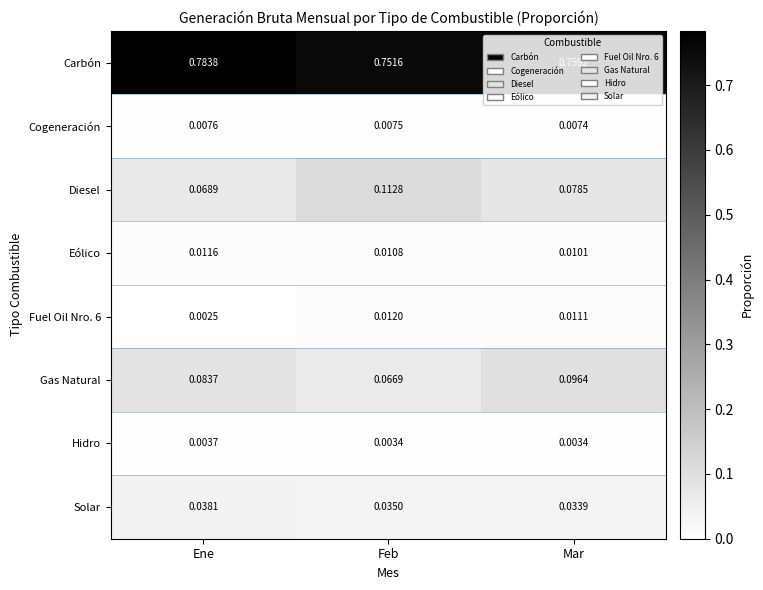

At which label is Eólico closest to 0?

Mar